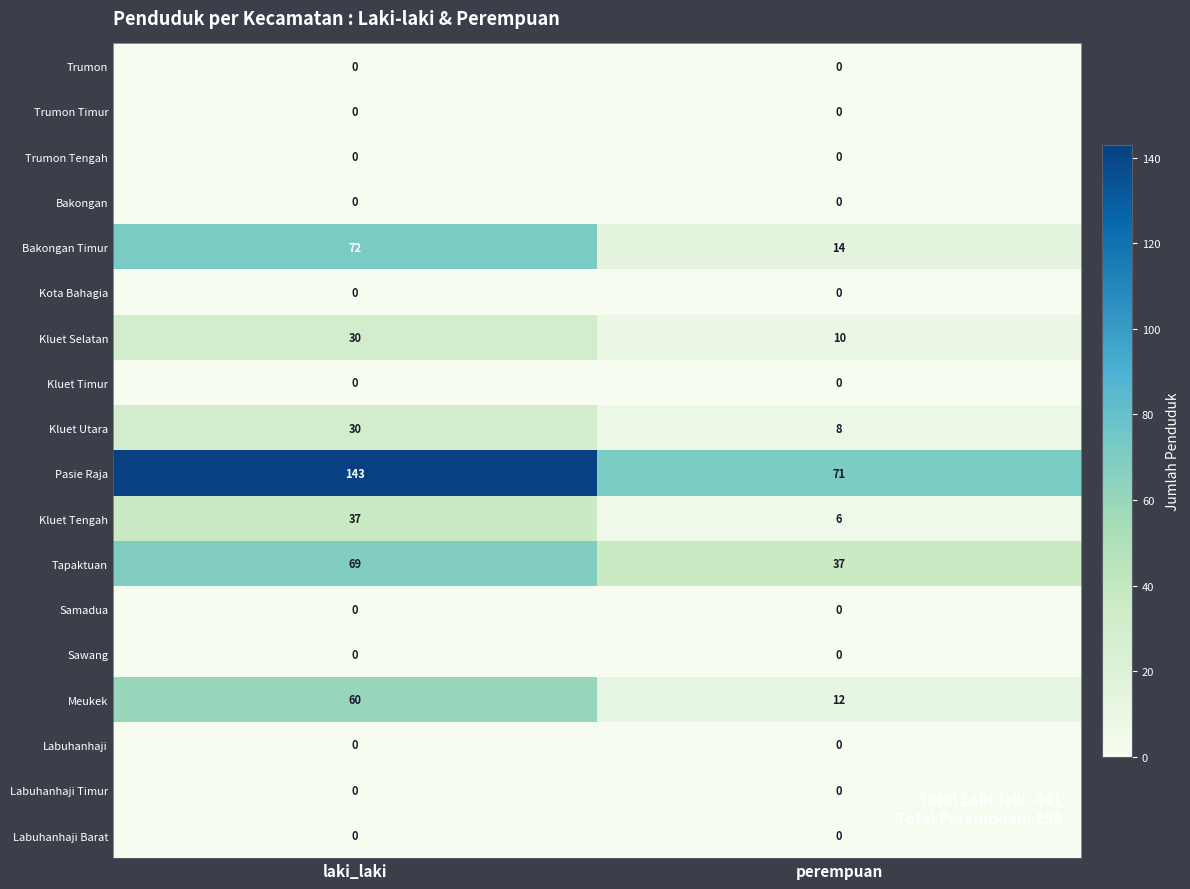

At how many categories does at least one series exceed 42?

2